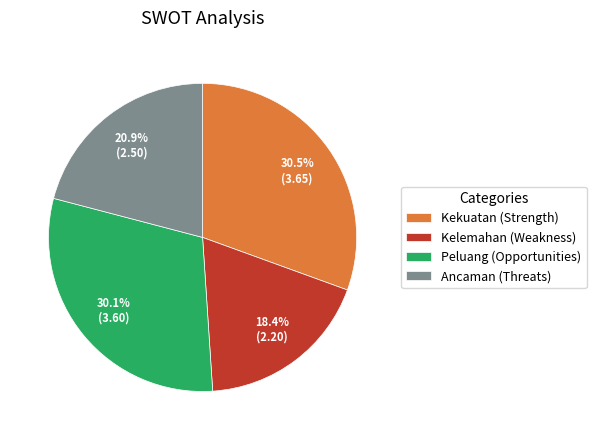

Which has a higher value, Ancaman (Threats) or Peluang (Opportunities)?

Peluang (Opportunities)